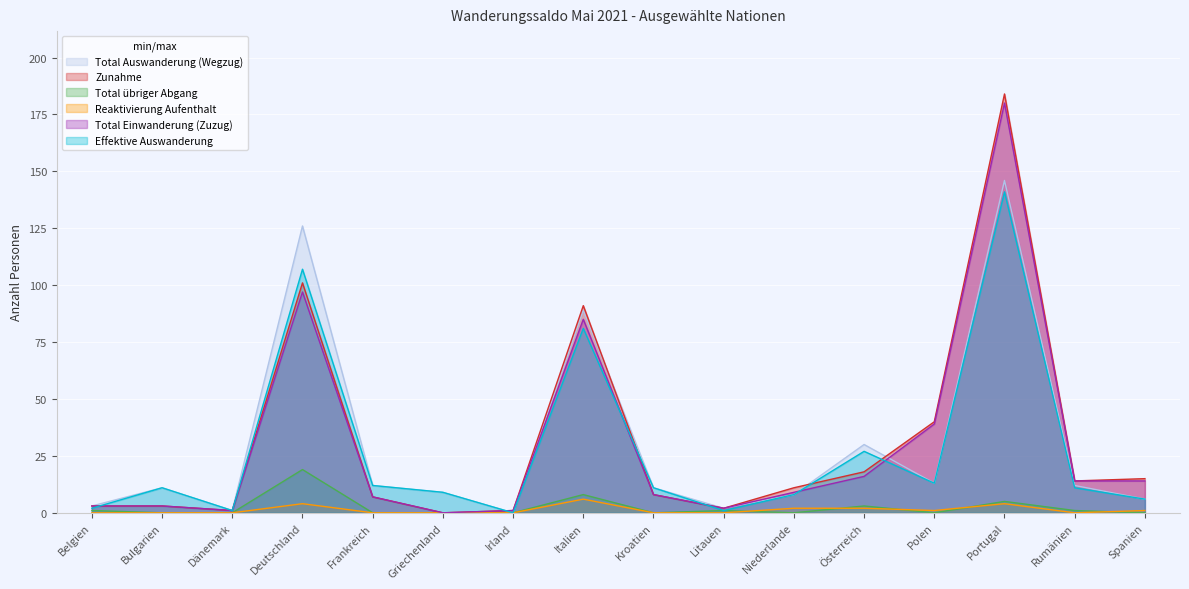

How many interior local peaks does the Reaktivierung Aufenthalt series have?

3